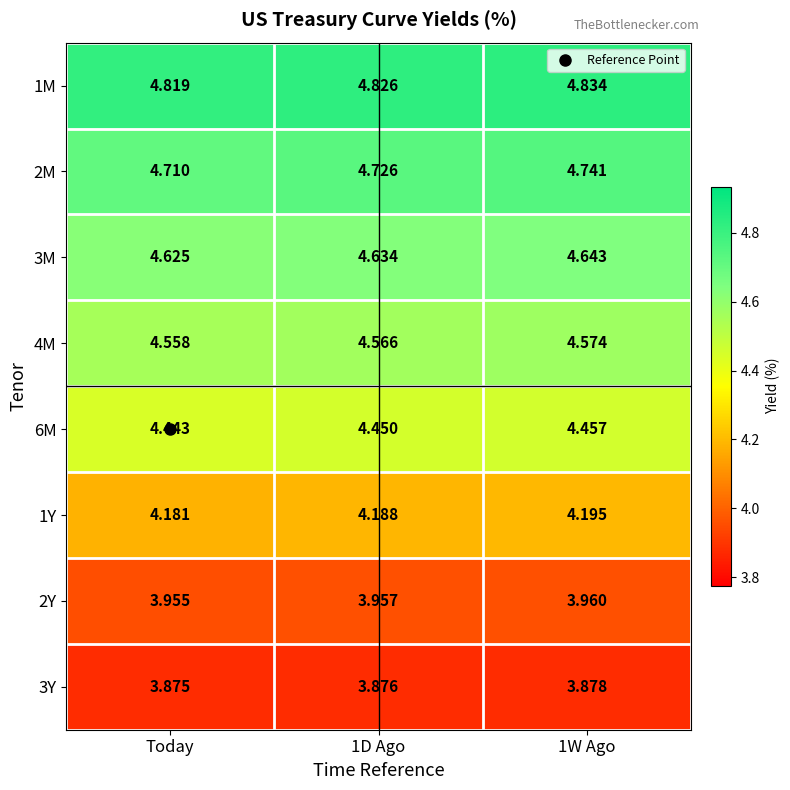

At which category does the chart reach its minimum across all series?

Today